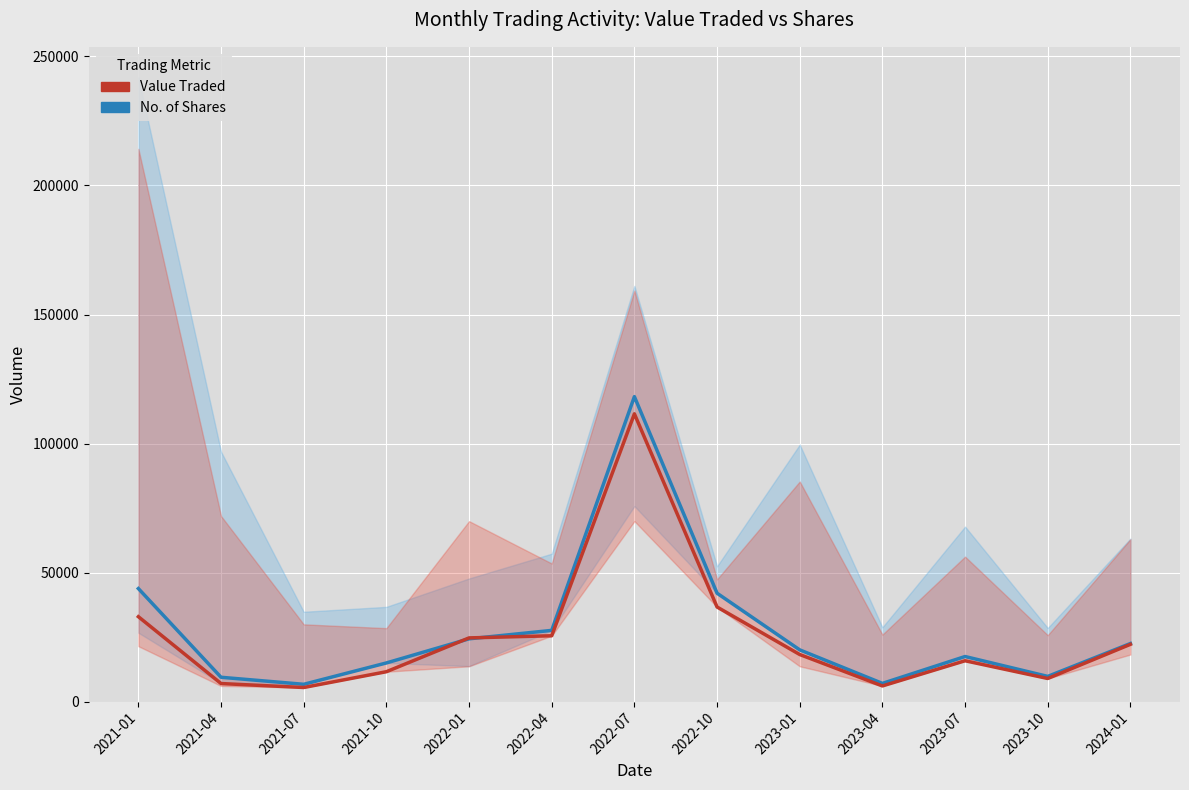

The Value Traded series shows 111515 at 2022-07. True or false?

True